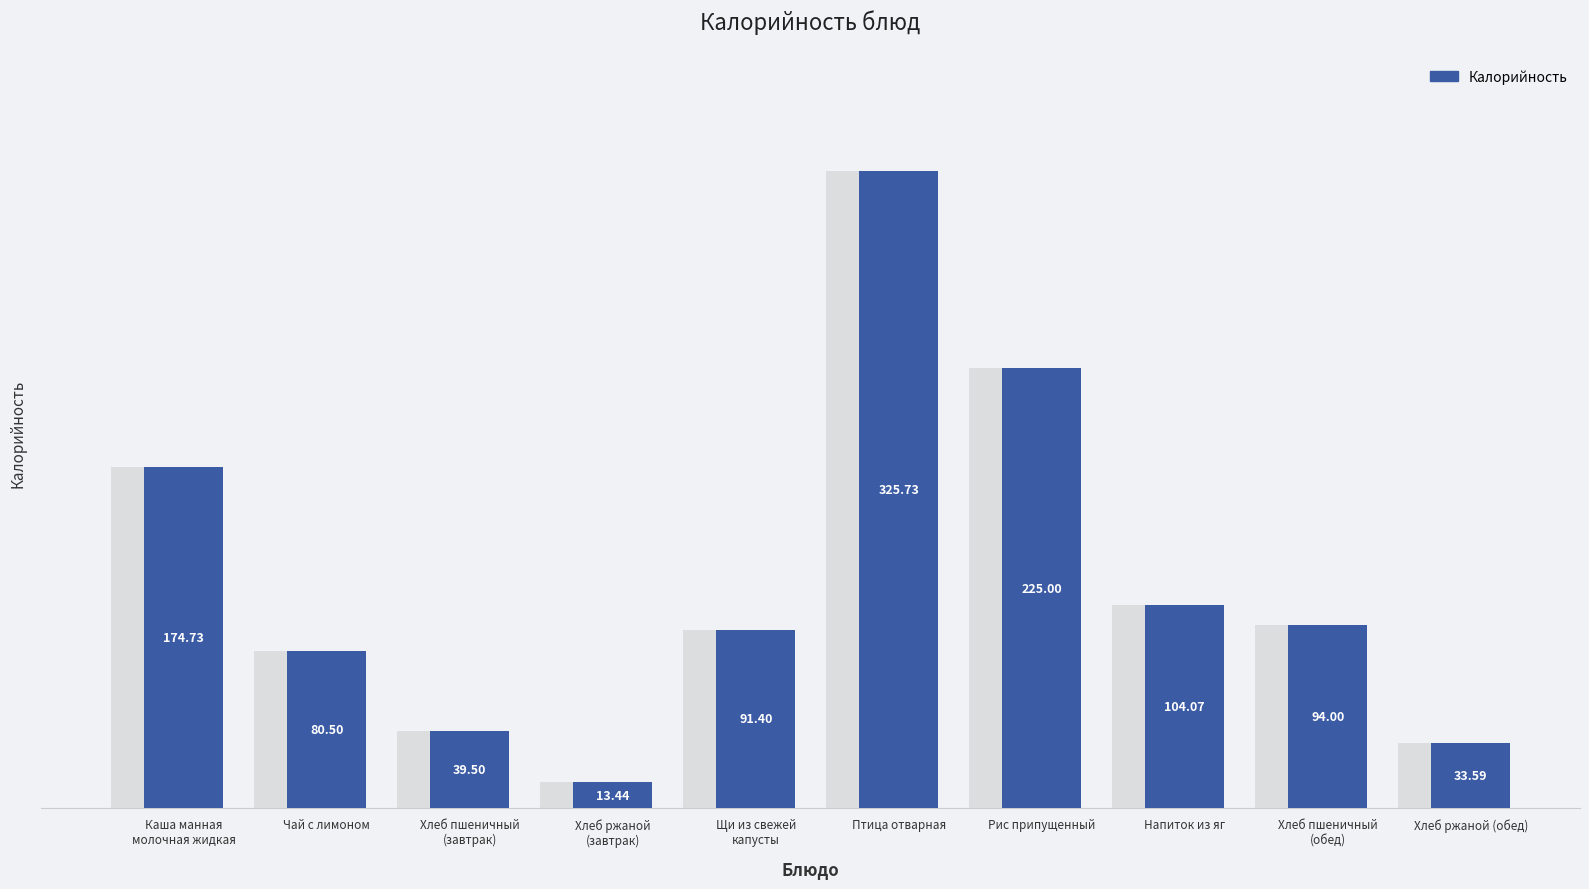

Reading left to right, transcribe all the data shown in this chart.

Каша манная
молочная жидкая=174.7	Чай с лимоном=80.5	Хлеб пшеничный
(завтрак)=39.5	Хлеб ржаной
(завтрак)=13.4	Щи из свежей
капусты=91.4	Птица отварная=325.7	Рис припущенный=225.0	Напиток из яг=104.1	Хлеб пшеничный
(обед)=94.0	Хлеб ржаной (обед)=33.6